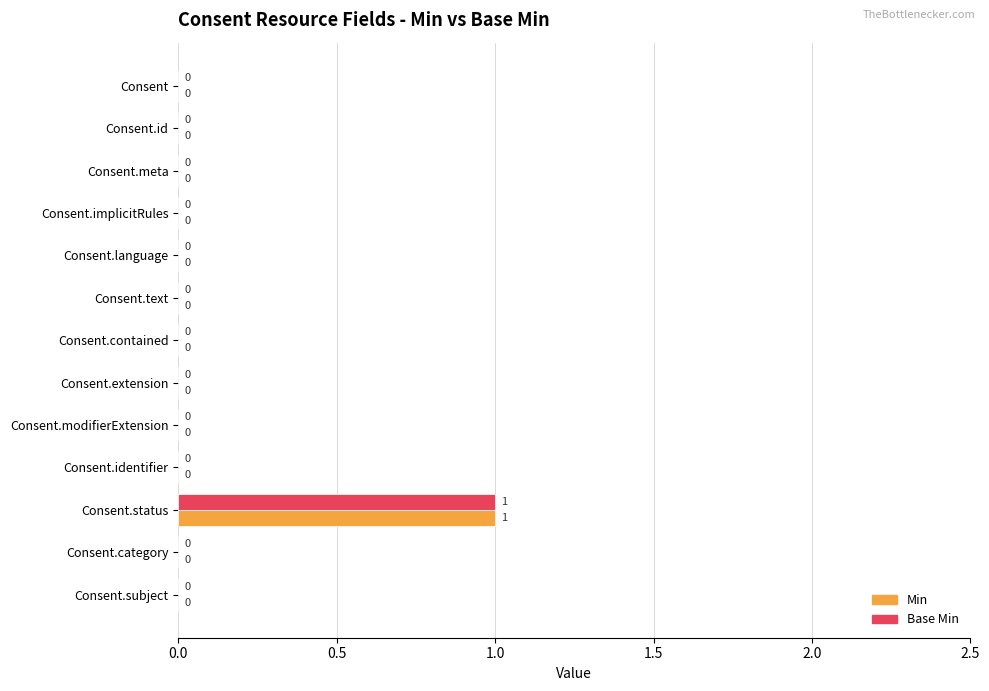

How many Base Min values are between 0 and 1?

13